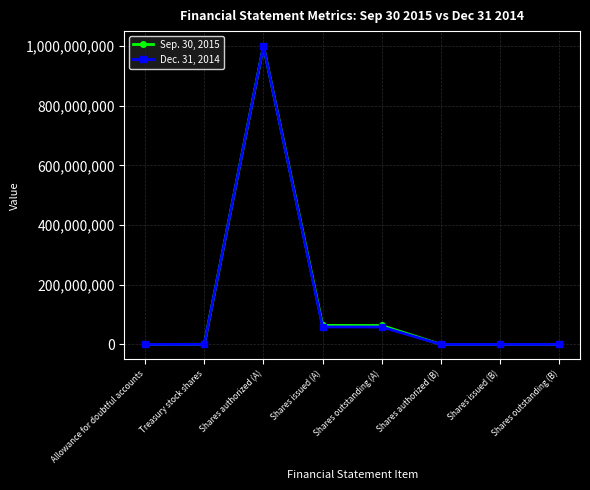

True or false: Dec. 31, 2014 has a value of 139059 at Treasury stock shares.

True